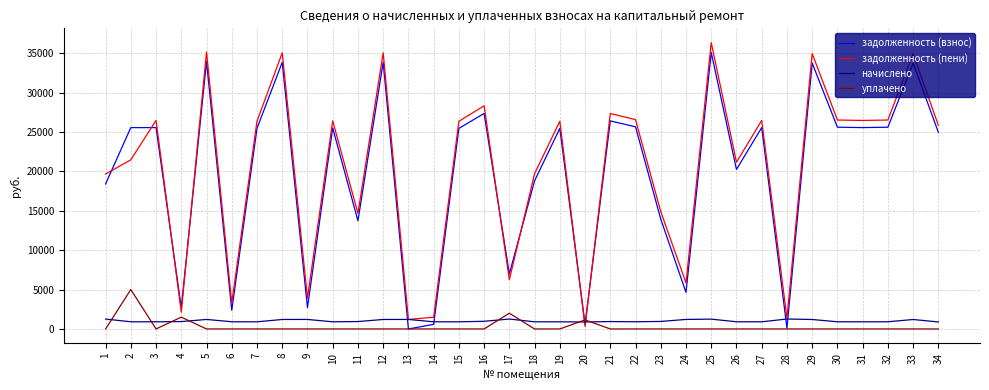

Which series changed the most between 9 and 33?

задолженность (взнос)